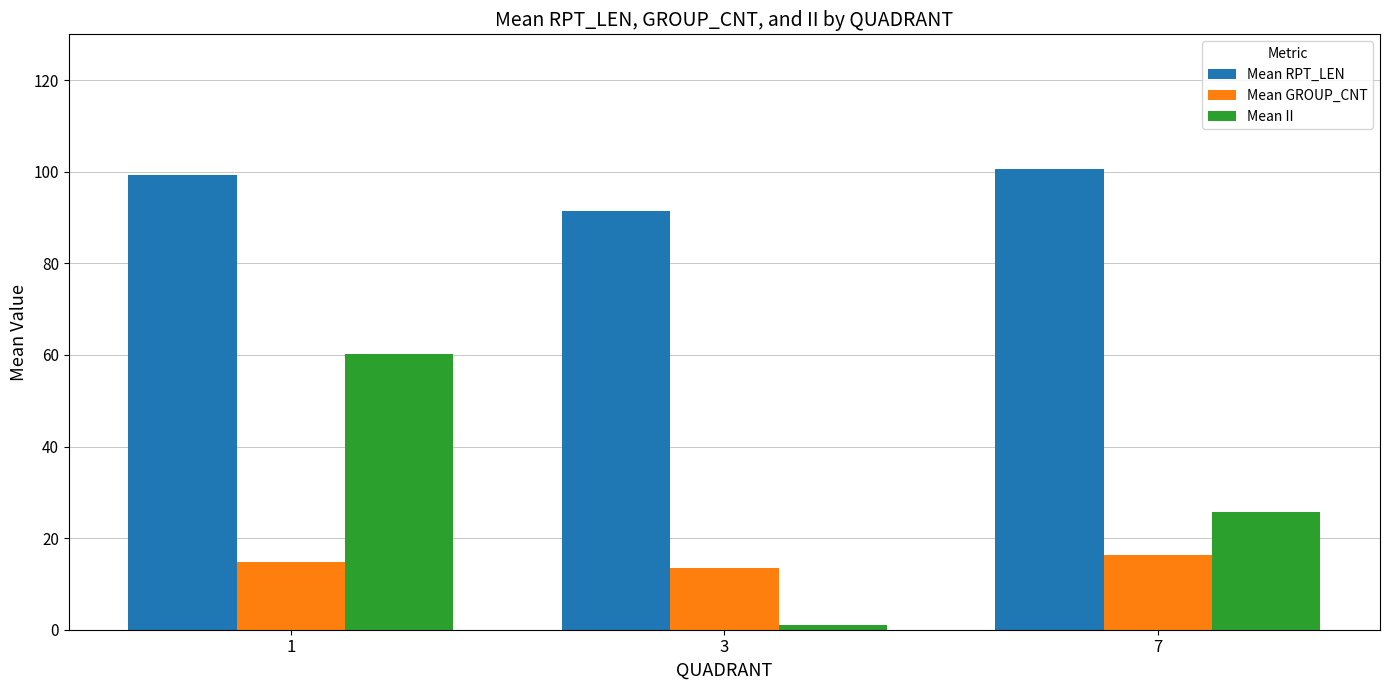

How many values in the Mean RPT_LEN series exceed 99?

2